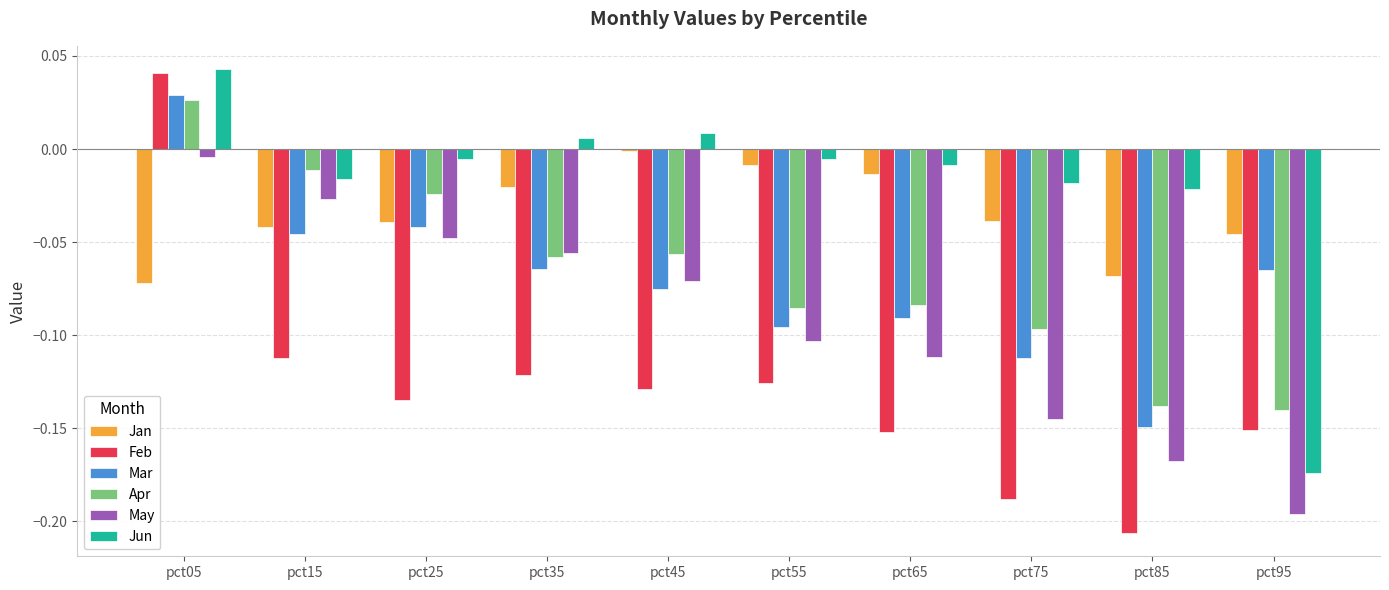

The Jan series shows -0.0 at pct65. True or false?

True